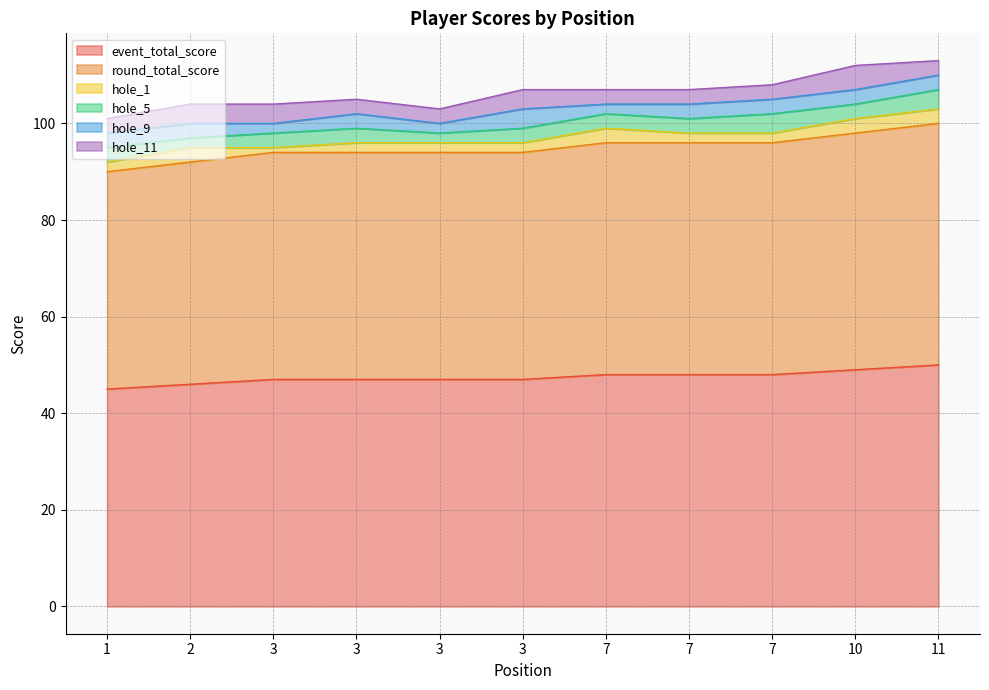

How many hole_11 values are between 3 and 4?

10